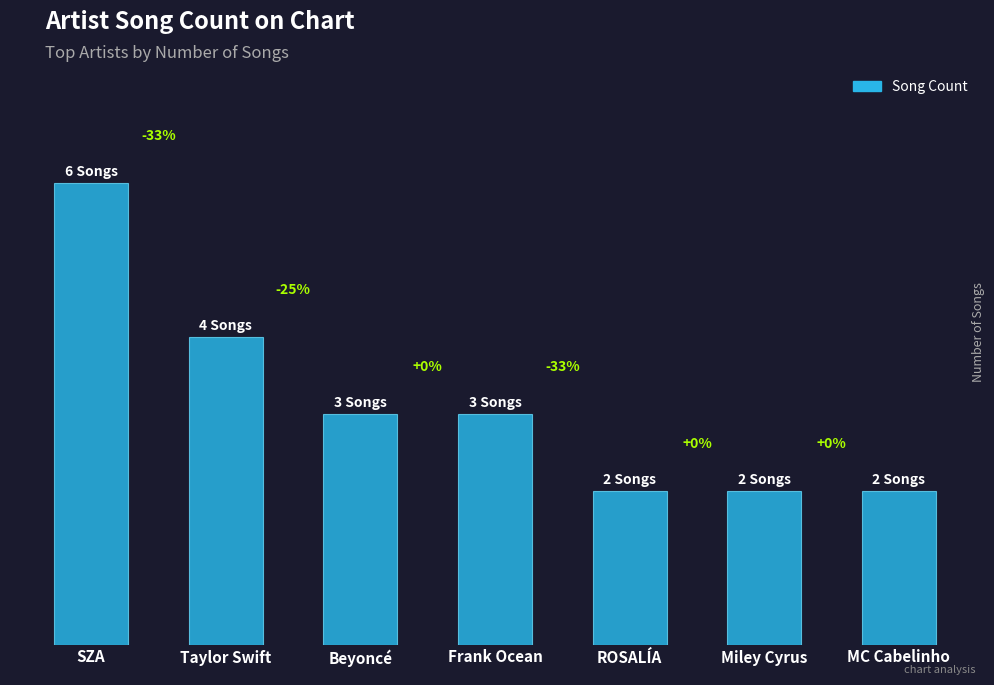

Are the bars horizontal?

No